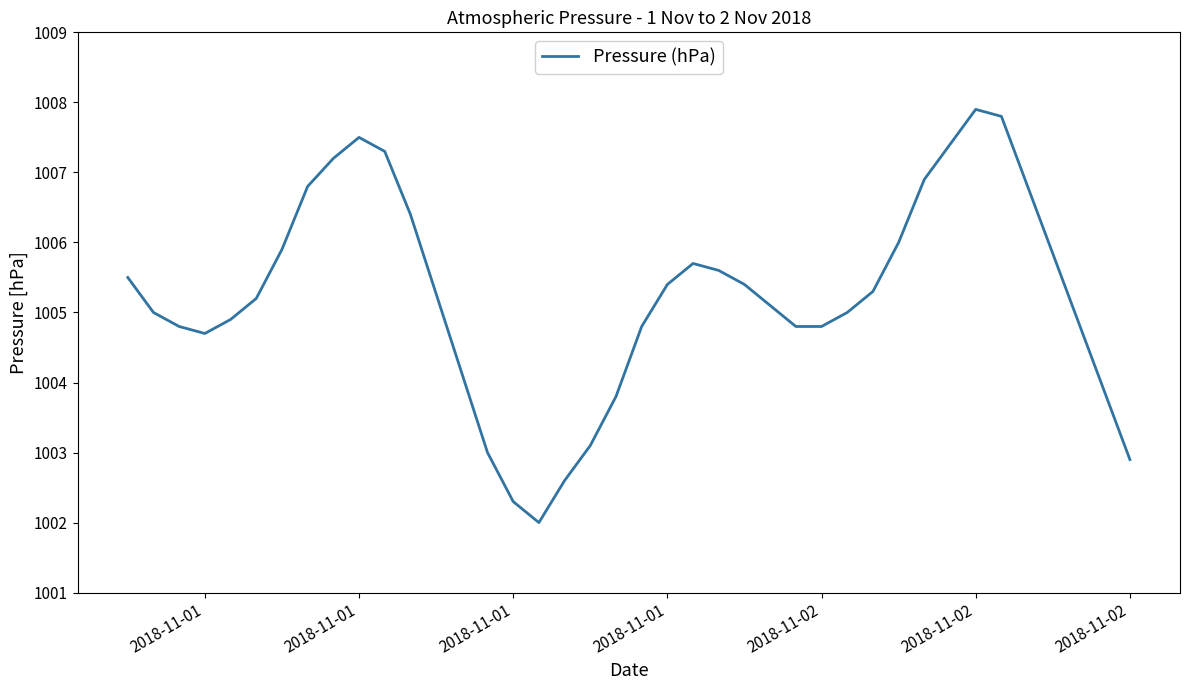

What is the greatest value displayed?

1007.9